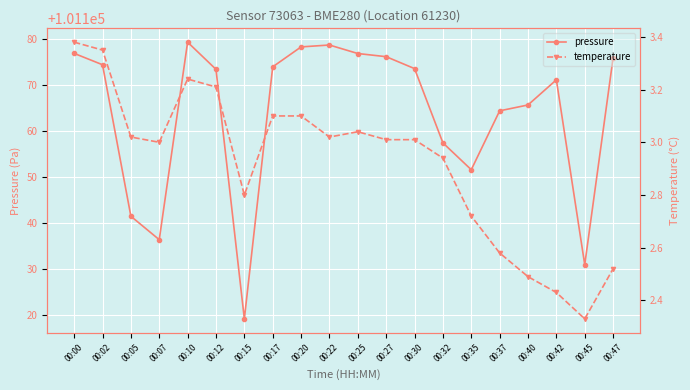

At which category is the sum across all series the highest?

00:10